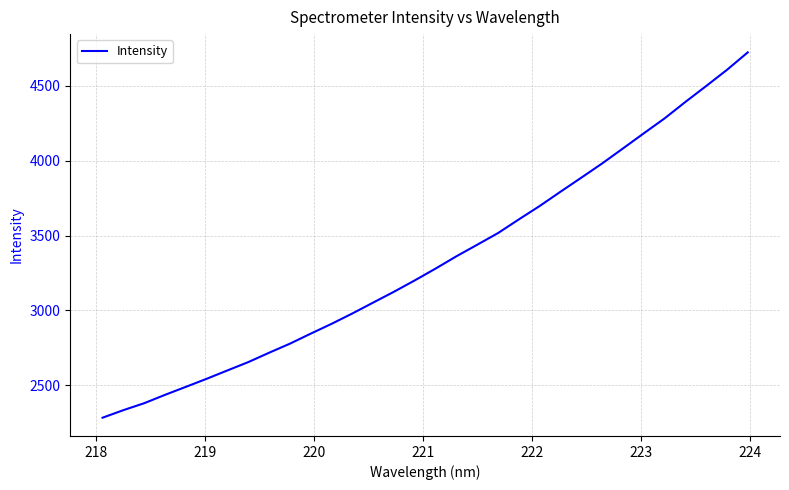

What is the smallest value displayed?

2282.8